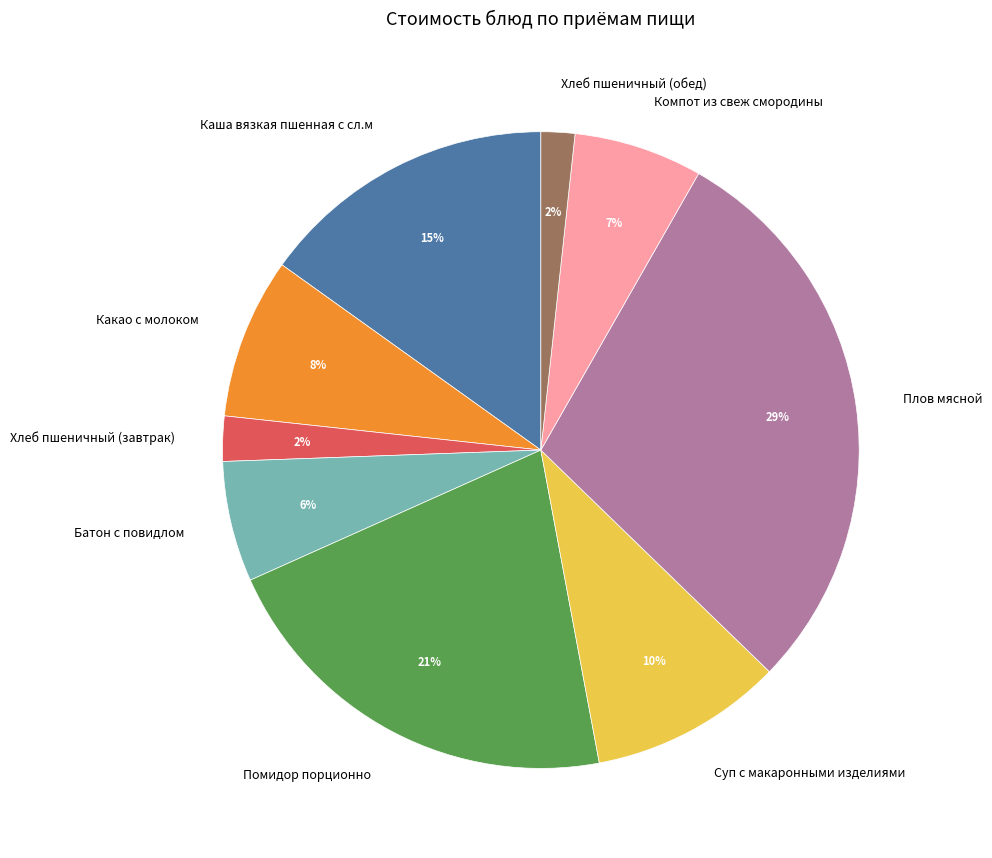

Combined, do Хлеб пшеничный (обед) and Компот из свеж смородины account for over 50%?

No